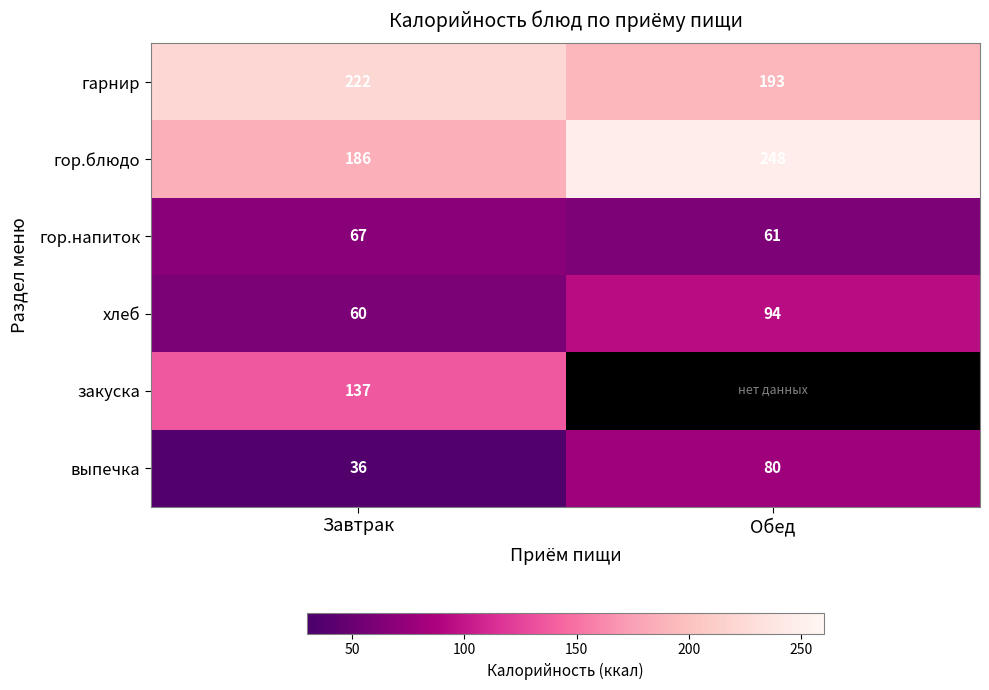

Rank the categories by гарнир value from lowest to highest.

Обед, Завтрак